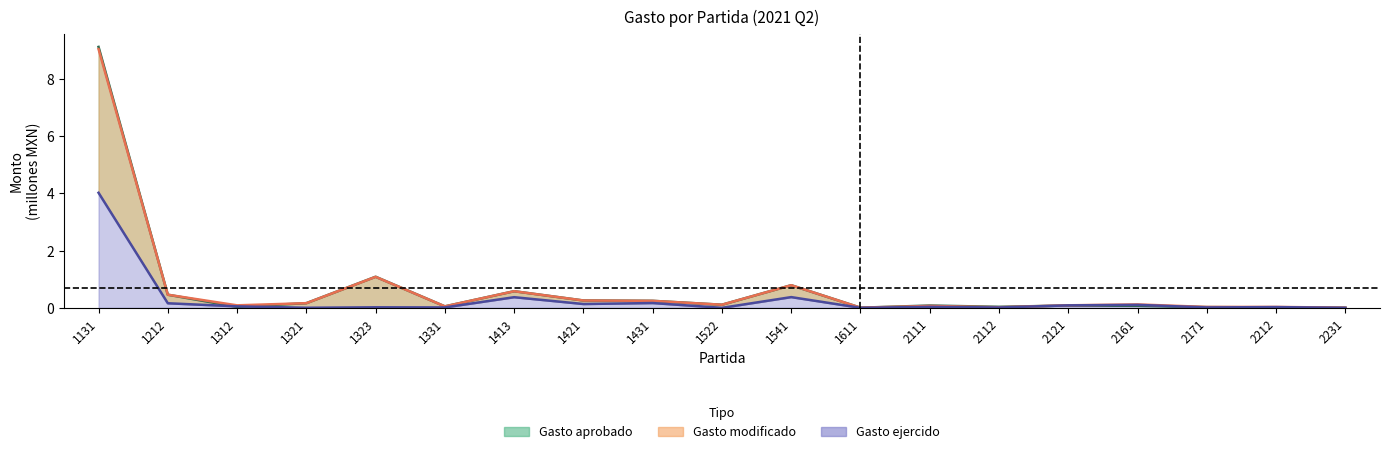

True or false: Gasto modificado and Gasto ejercido intersect in this chart.

False